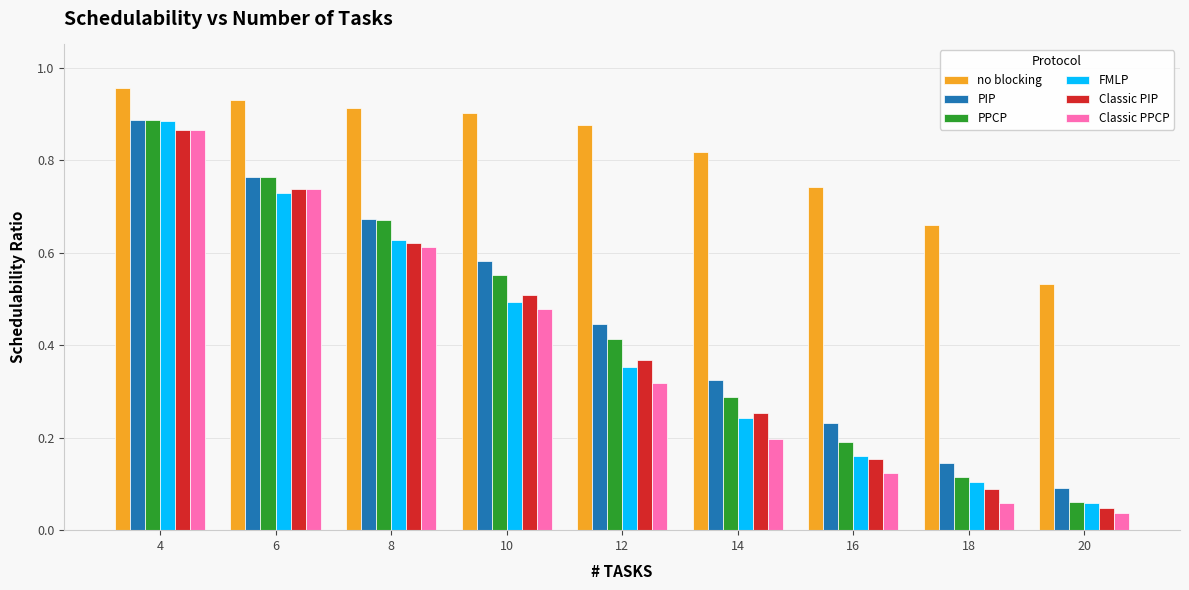

What is the sum of the FMLP values at 6 and 12?

1.1